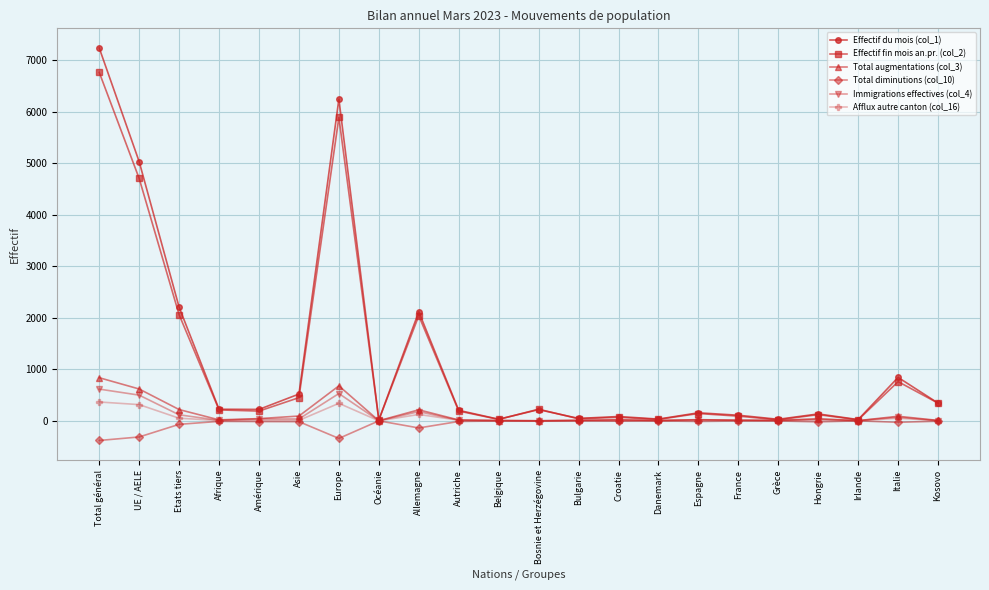

What is the maximum value shown in the chart?

7237